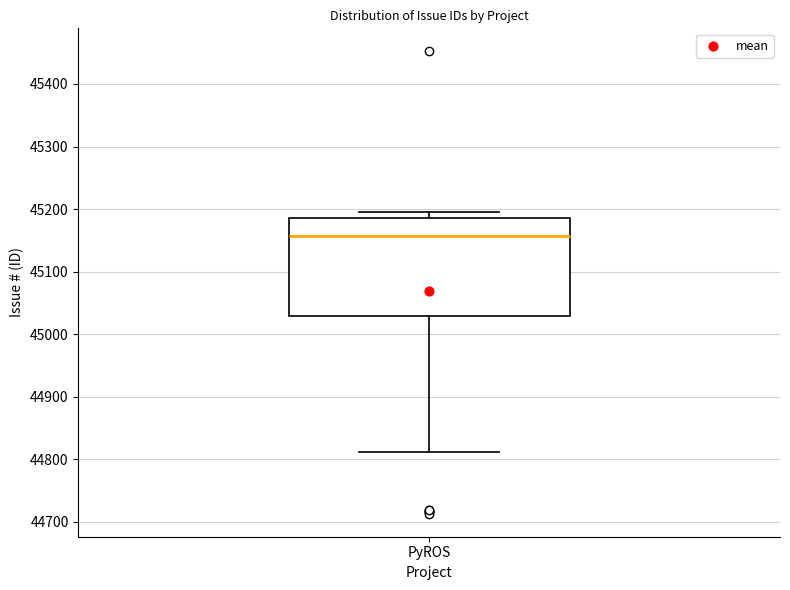

Read this box plot against the y-axis: the position of the median line, the range covered by the box, and the ends of both whiskers. The values are not printed on the chart, so give them approximately, as read against the axis.

median 45160, box 45030 to 45190, whiskers 44810 to 45200